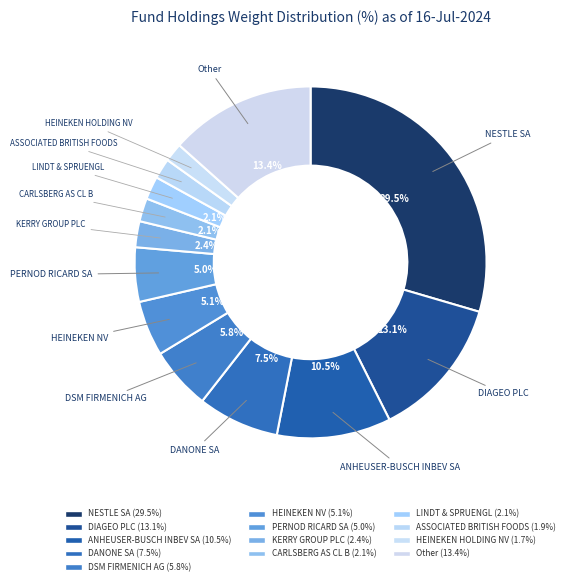

To the nearest percent, what is the difference between the KERRY GROUP PLC and ASSOCIATED BRITISH FOODS slice percentages?

1%